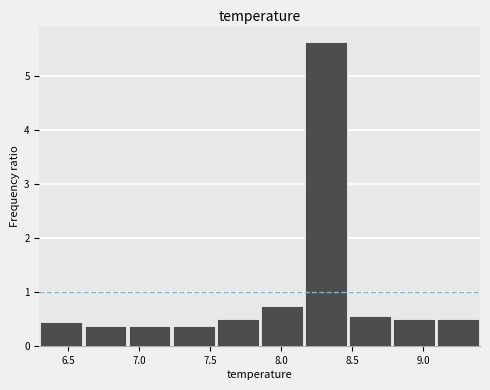

Reading left to right, transcribe this chart: for each bar, give the range it covers on the x-axis and its height. Neither the bar edges nor the heights are printed on the chart, so give them approximately, as read against the axes.

6.30 to 6.61: 0.4
6.61 to 6.92: 0.4
6.92 to 7.23: 0.4
7.23 to 7.54: 0.4
7.54 to 7.85: 0.5
7.85 to 8.16: 0.8
8.16 to 8.47: 5.6
8.47 to 8.78: 0.6
8.78 to 9.09: 0.5
9.09 to 9.40: 0.5